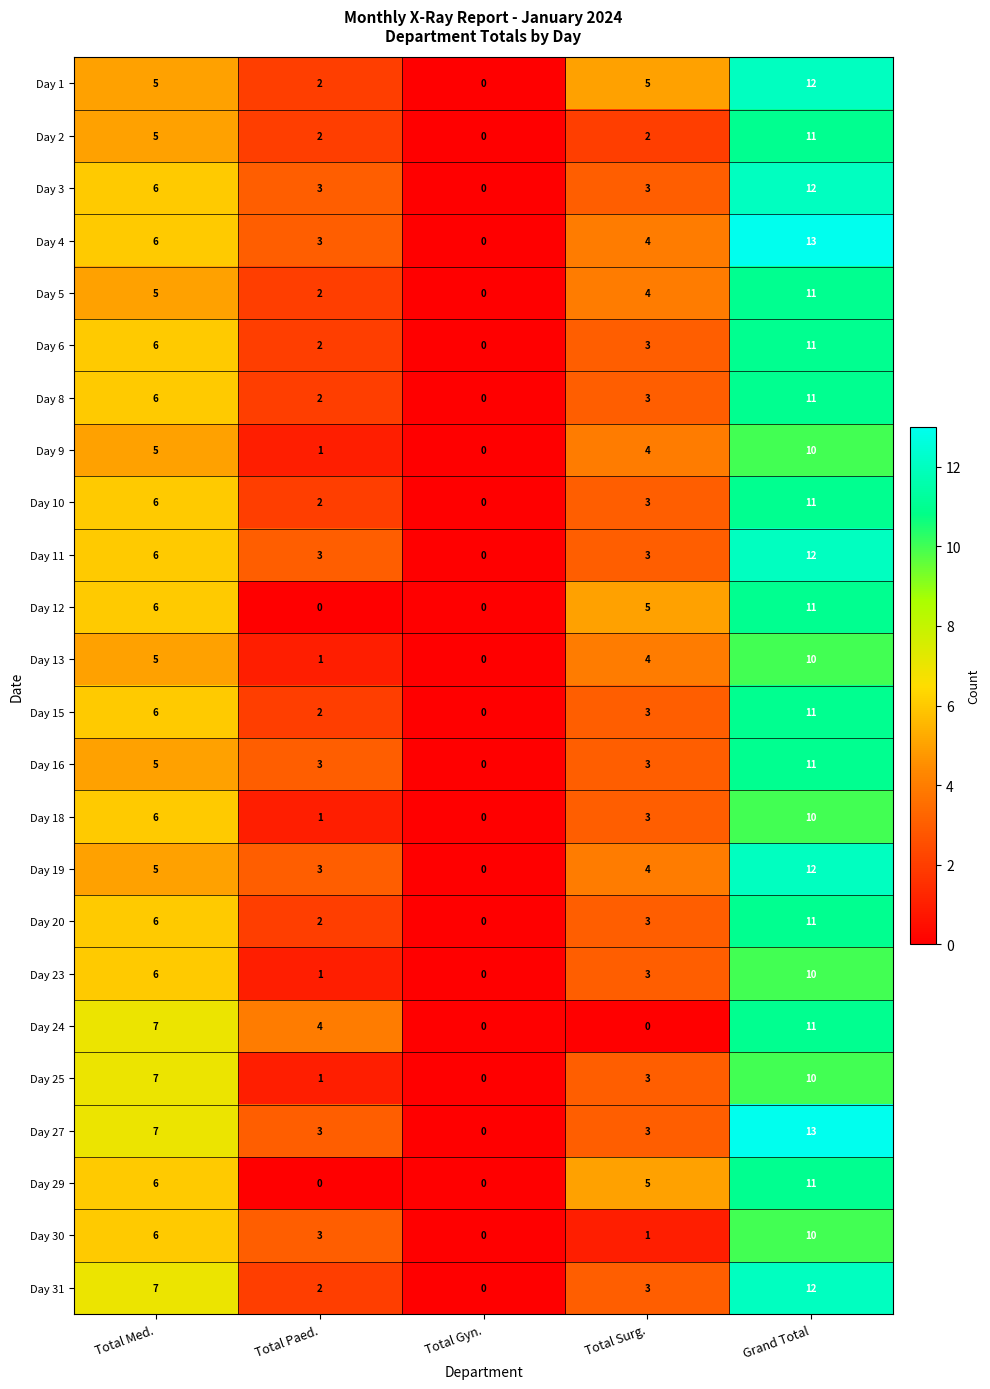

Between Total Paed. and Total Gyn., which series saw the biggest shift?

Day 24